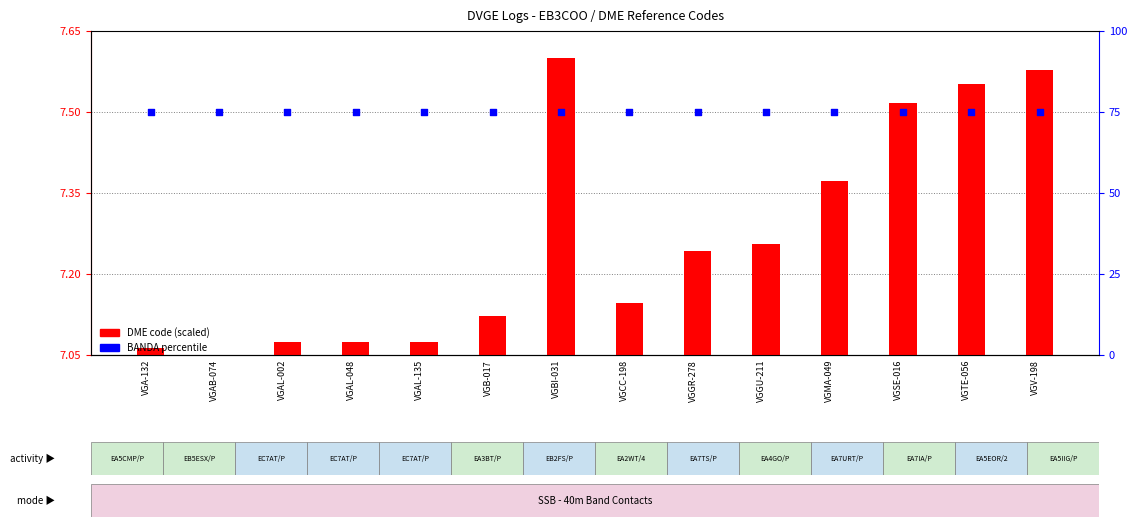

Which series has the largest Y range (max minus min)?

DME code (scaled)